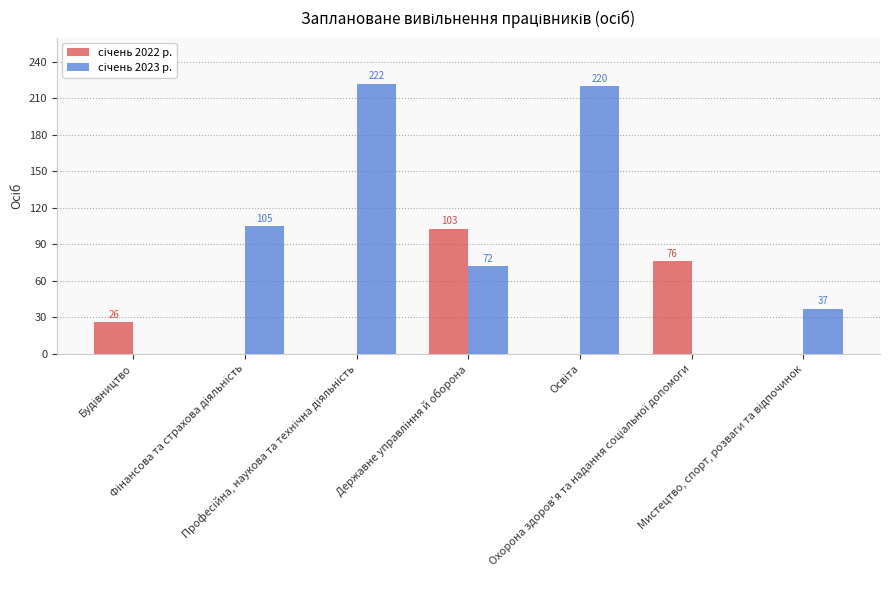

What is the maximum value shown in the chart?

222